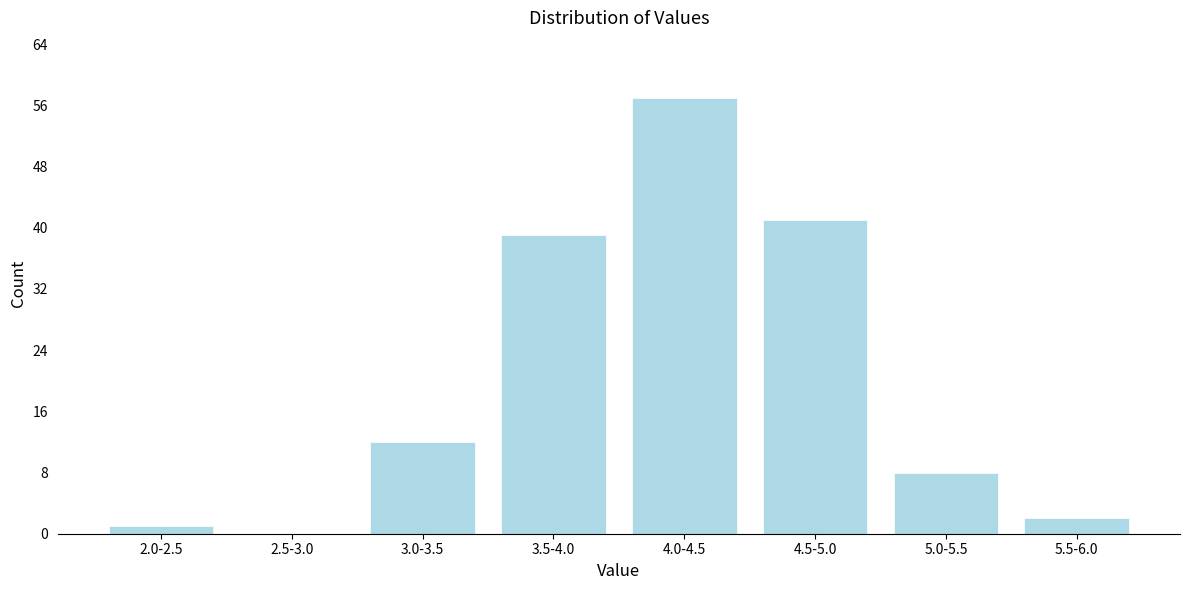

Reading left to right, what are all the values shown in this chart?

2.0-2.5=1	2.5-3.0=0	3.0-3.5=12	3.5-4.0=39	4.0-4.5=57	4.5-5.0=41	5.0-5.5=8	5.5-6.0=2